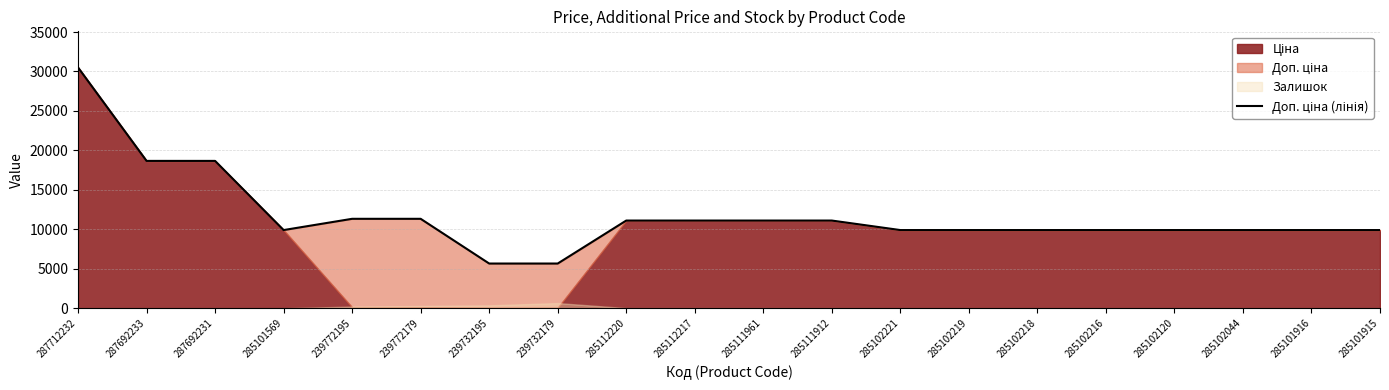

Which label corresponds to the largest value in the chart?

287712232